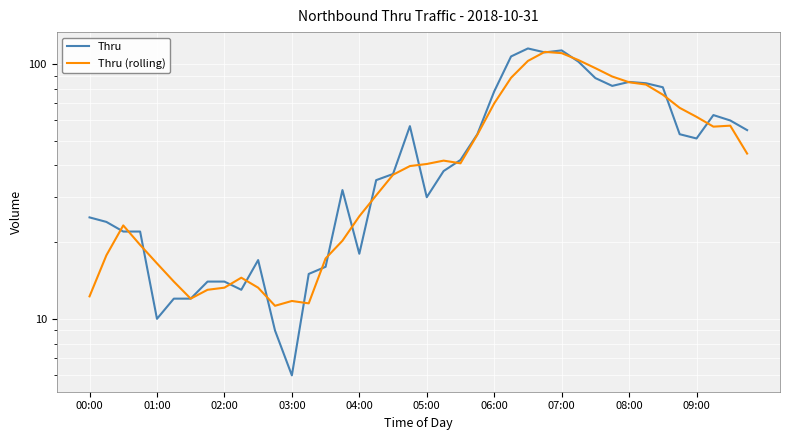

True or false: Thru has more than 0 interior local peaks.

True